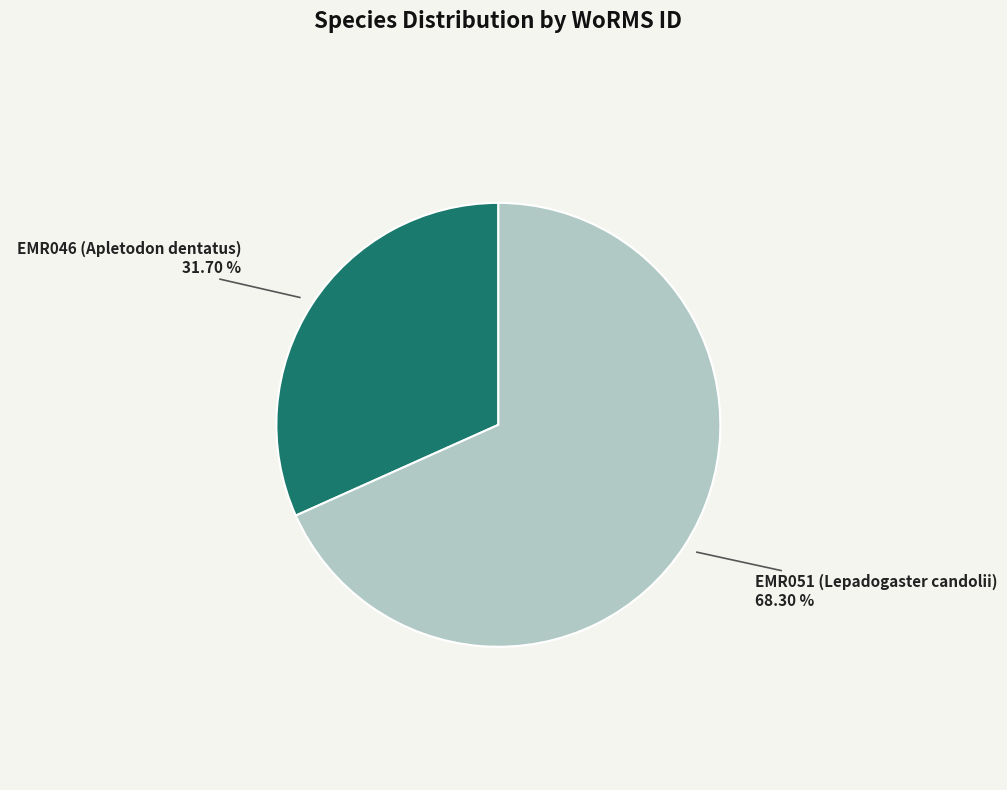

To the nearest percent, what percentage of the pie is EMR051 (Lepadogaster candolii)?

68%